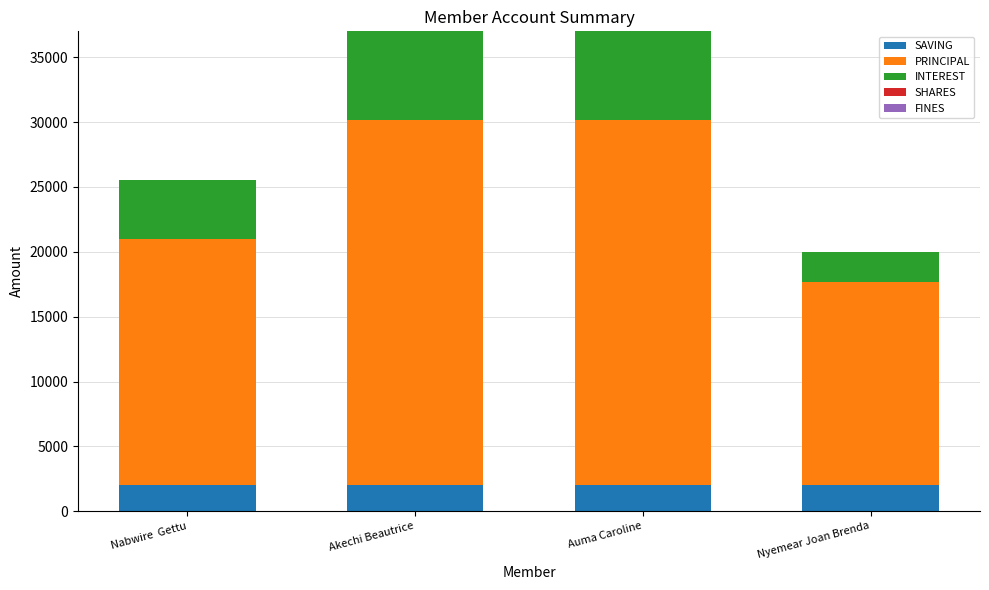

What is the total value across all series at Nabwire  Gettu?

25500